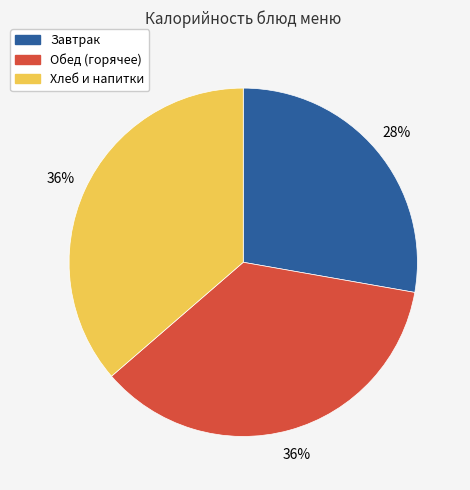

Which category has the smallest portion of the pie?

Завтрак